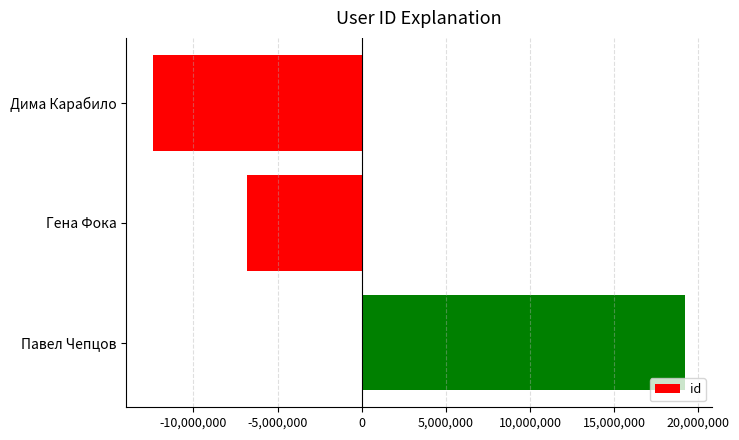

What is the label of the 2nd bar from the bottom?

Гена Фока